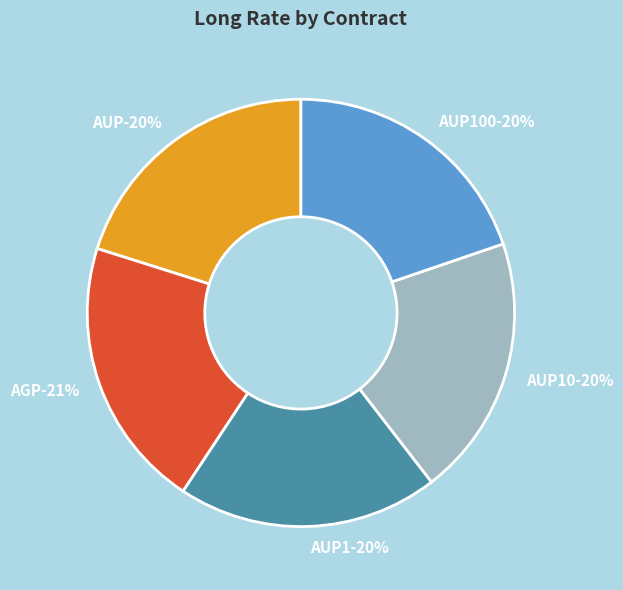

What is the total percentage of AUP and AUP1?

39.9%